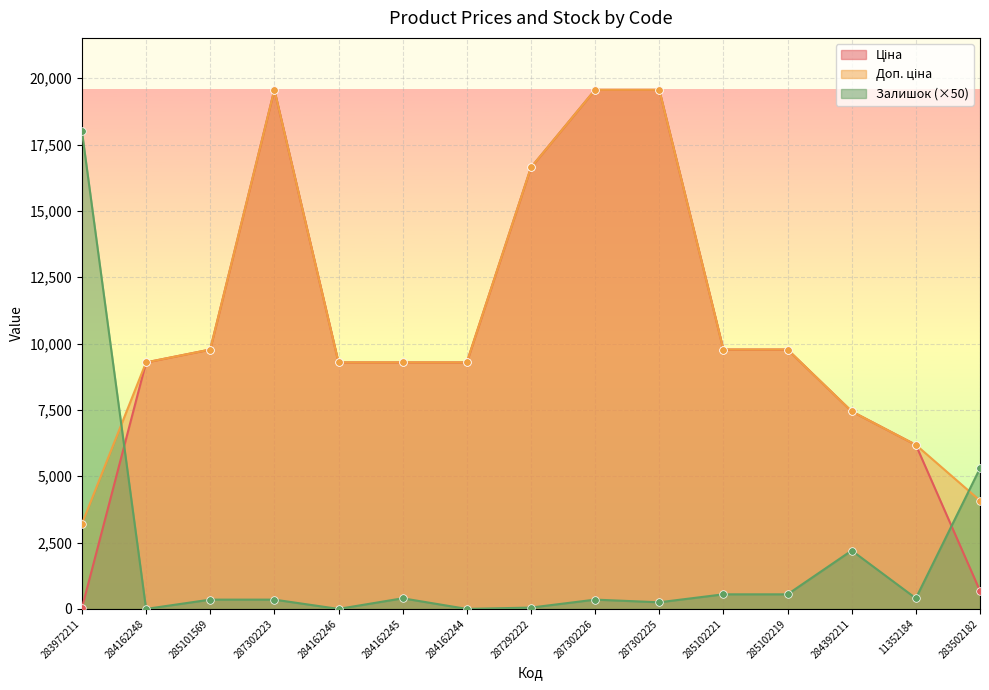

Which series reaches the maximum Y coordinate?

Ціна